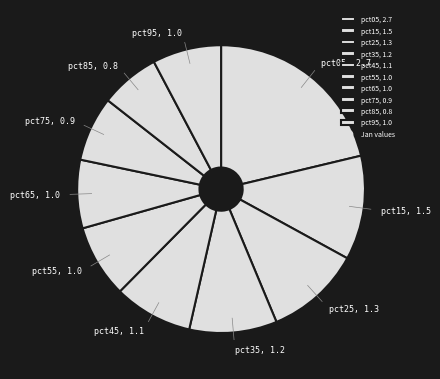

What is the smallest slice in the pie chart?

pct85